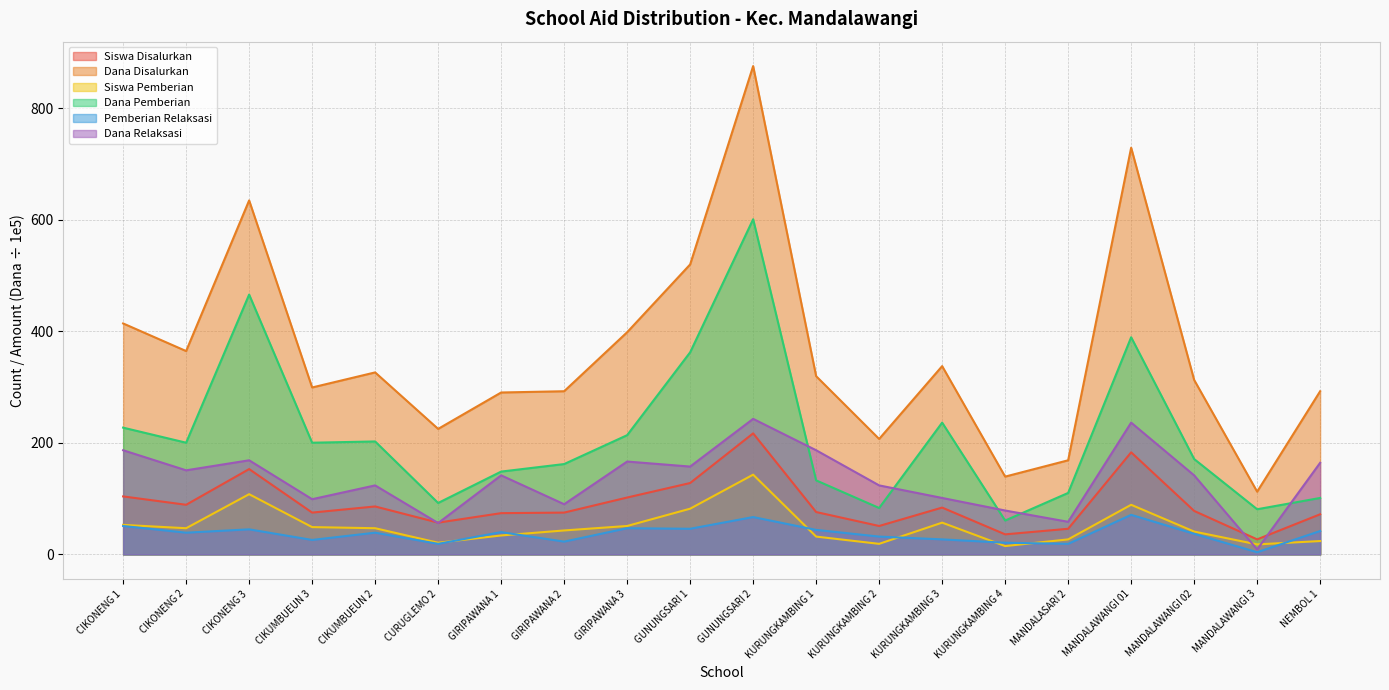

List the series in order of their peak value, highest first.

Dana Disalurkan, Dana Pemberian, Dana Relaksasi, Siswa Disalurkan, Siswa Pemberian, Pemberian Relaksasi